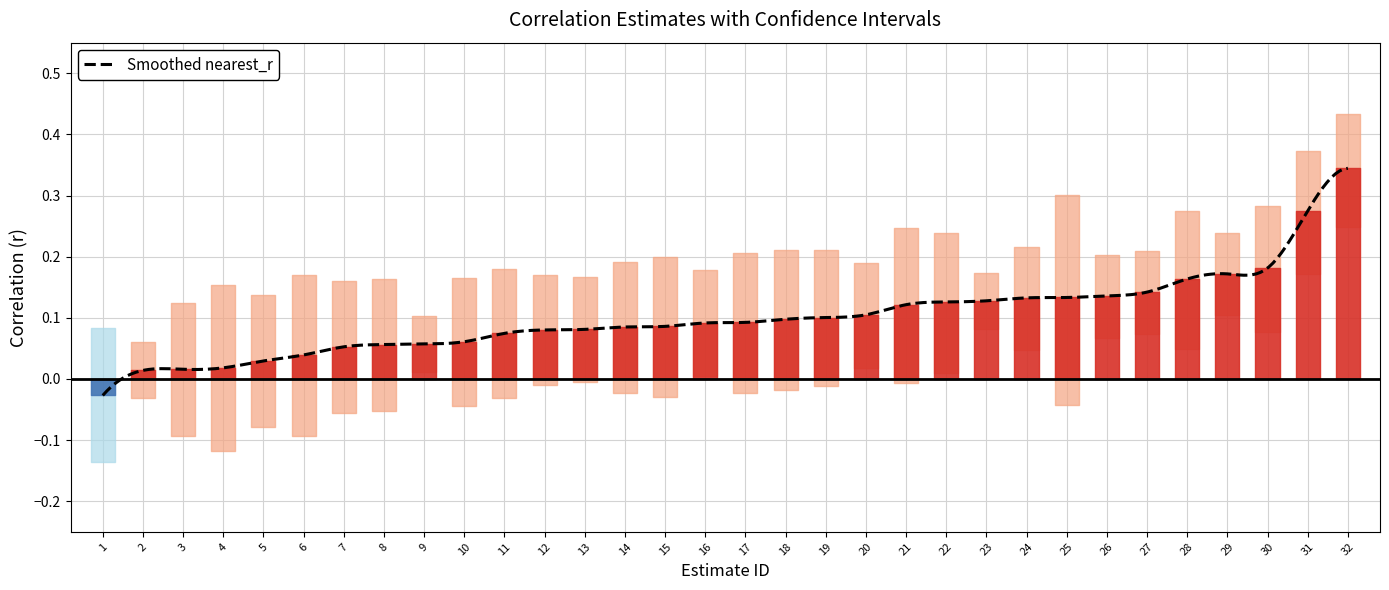

How many interior local valleys does the lwr series have?

9